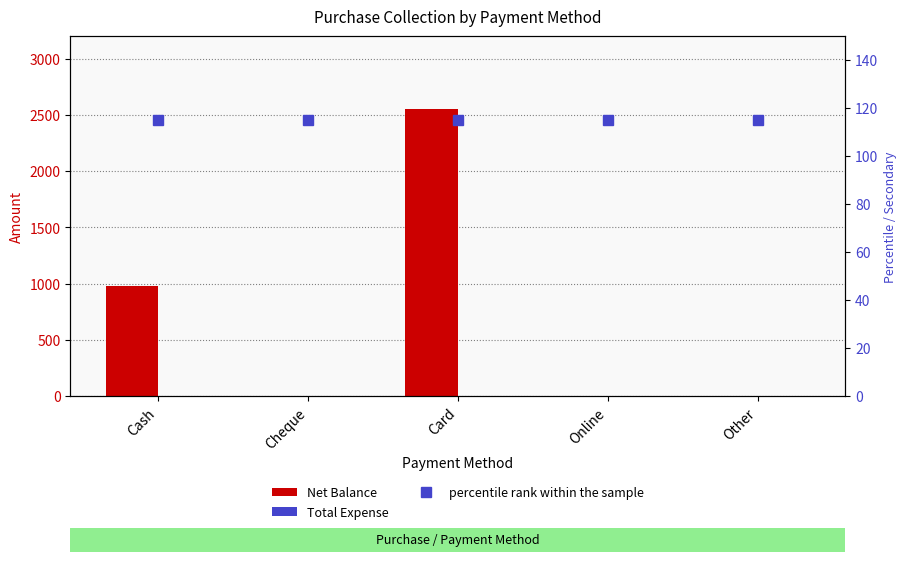

True or false: percentile rank within the sample has a value of 27 at Cash.

False